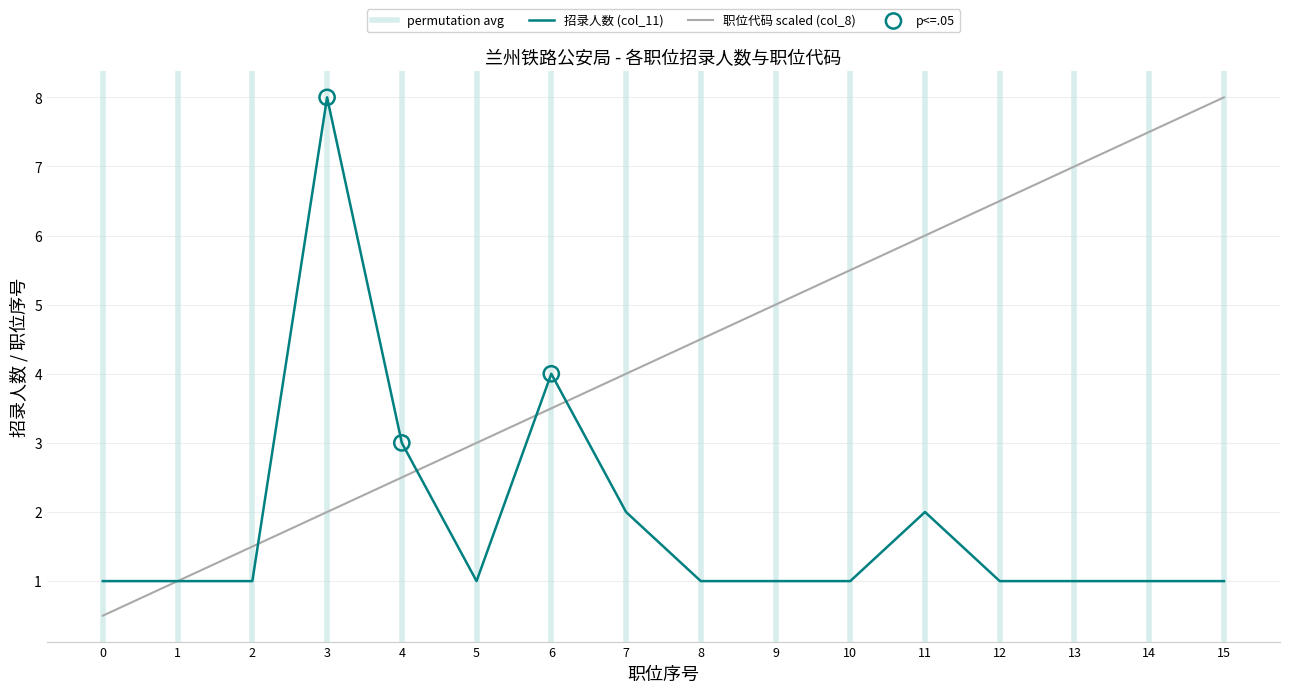

Which series has the largest Y range (max minus min)?

职位代码 scaled (col_8)